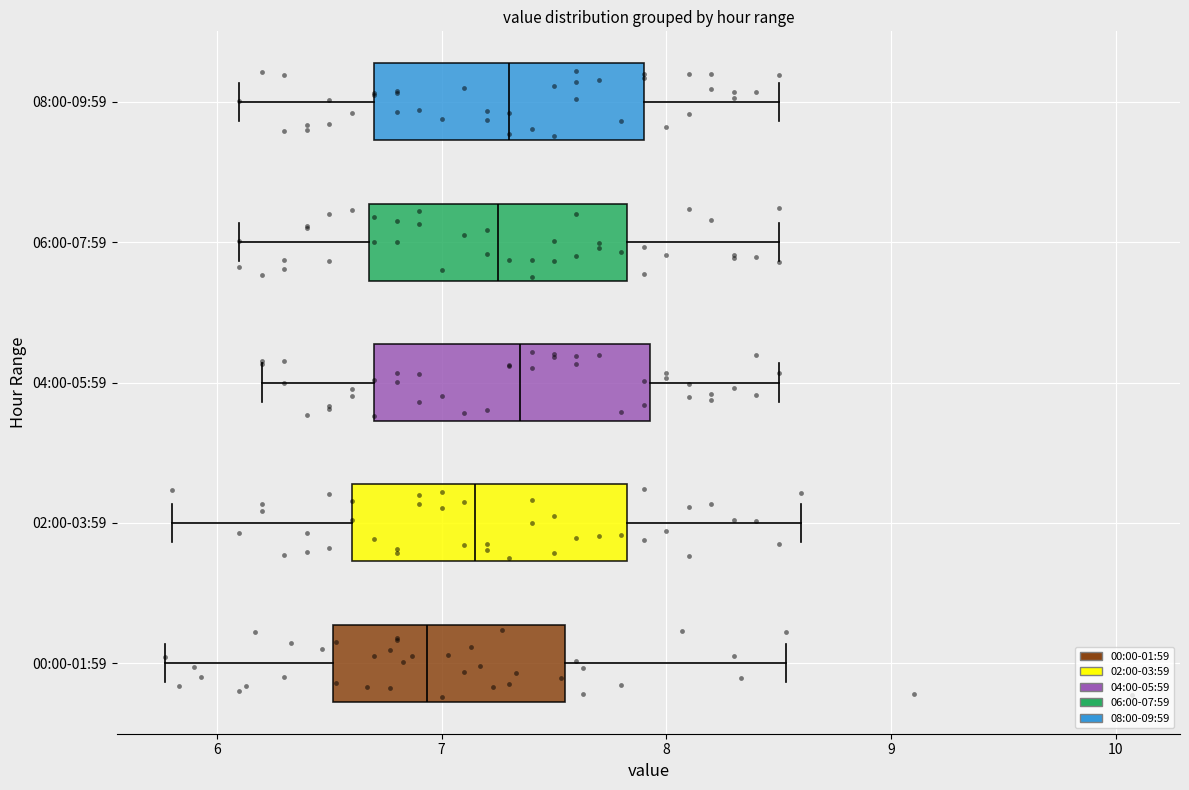

Reading bottom to top, read every box against the x-axis: the position of its median line, the range the box covers, and the ends of its whiskers. The values are not printed on the chart, so give them approximately, as read against the axis.

00:00-01:59: median 6.9, box 6.5 to 7.5, whiskers 5.8 to 8.5
02:00-03:59: median 7.2, box 6.6 to 7.8, whiskers 5.8 to 8.6
04:00-05:59: median 7.4, box 6.7 to 7.9, whiskers 6.2 to 8.5
06:00-07:59: median 7.3, box 6.7 to 7.8, whiskers 6.1 to 8.5
08:00-09:59: median 7.3, box 6.7 to 7.9, whiskers 6.1 to 8.5